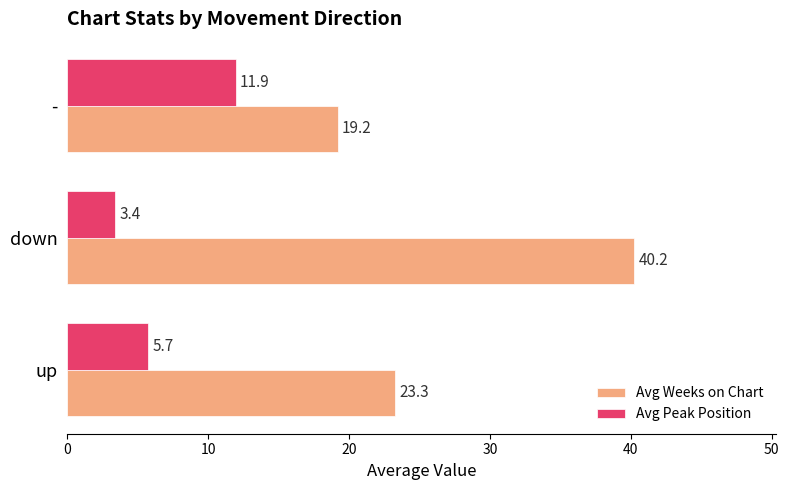

What is the sum of all Avg Peak Position values?

21.0